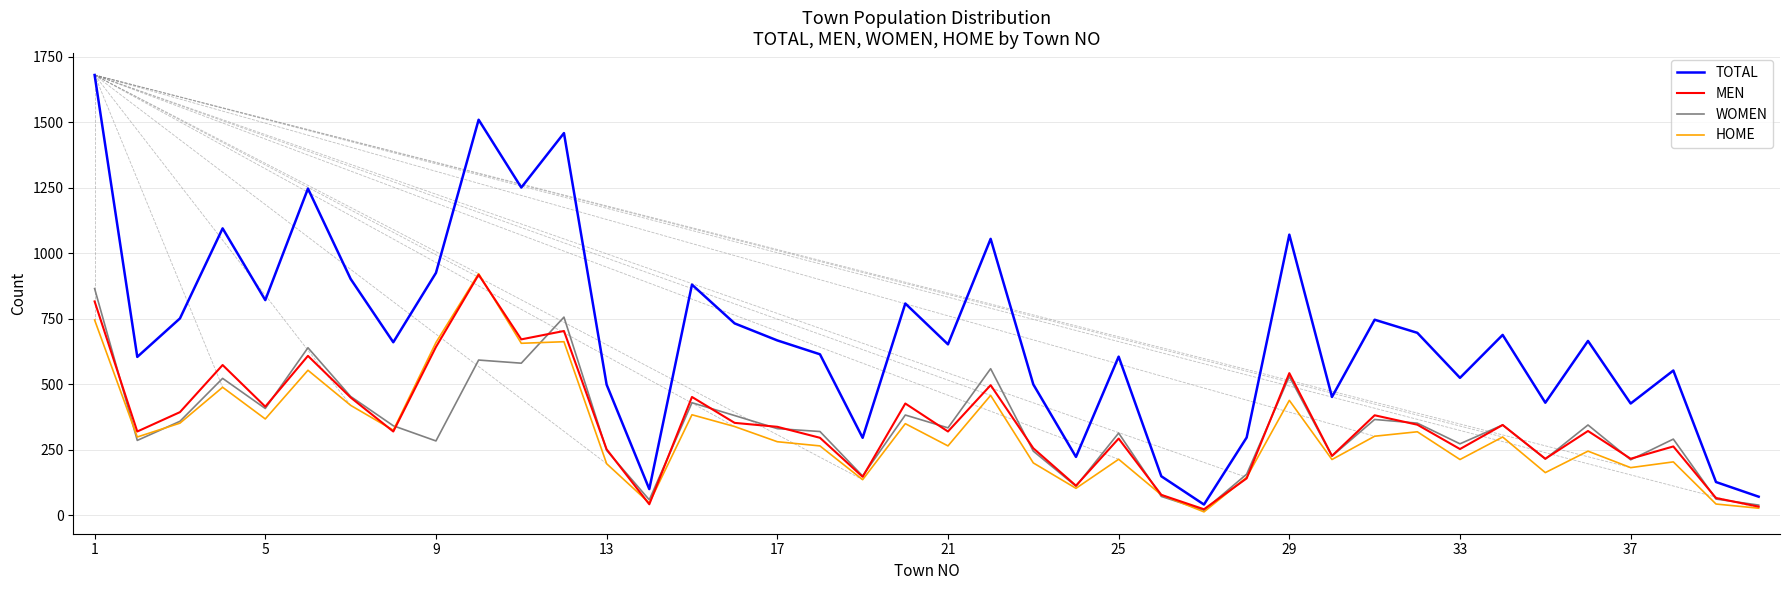

True or false: TOTAL and MEN cross at least once.

False